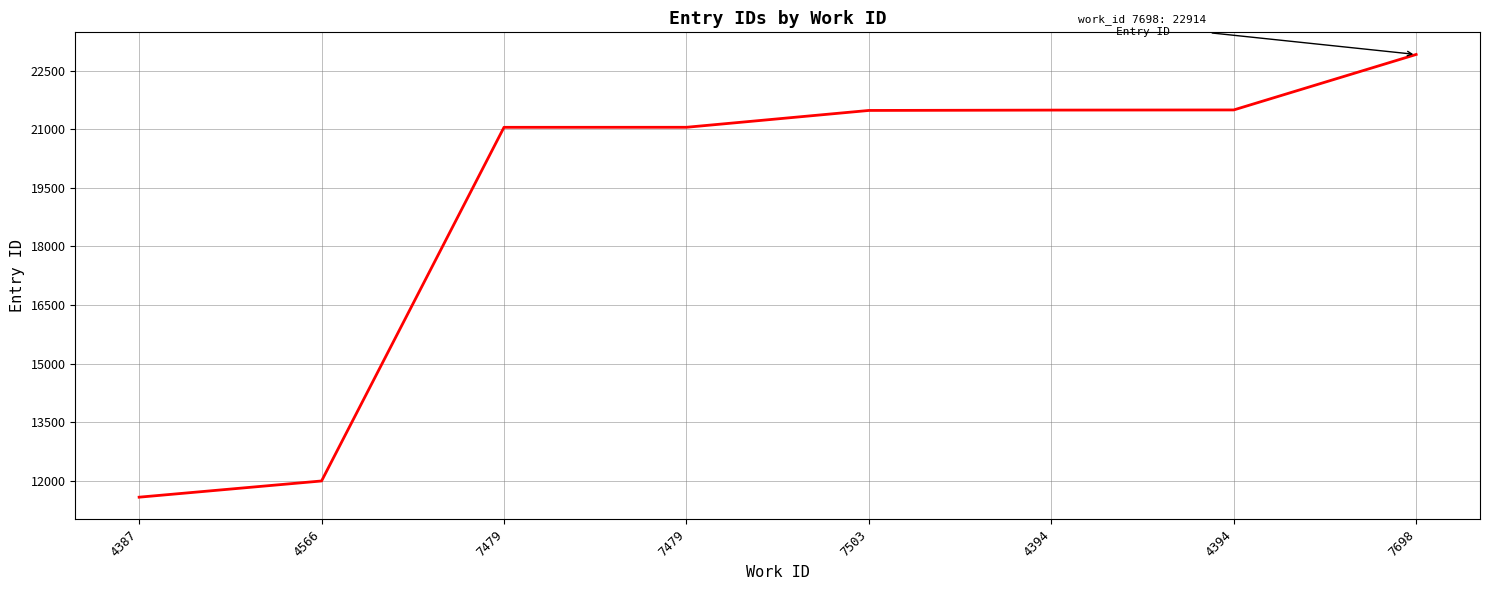

List the labels in order of value, largest first.

7698, 4394, 4394, 7503, 7479, 7479, 4566, 4387